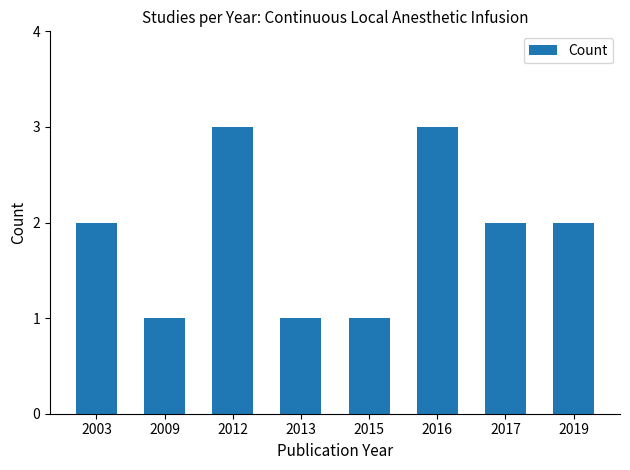

Count the number of categories in the chart.

8